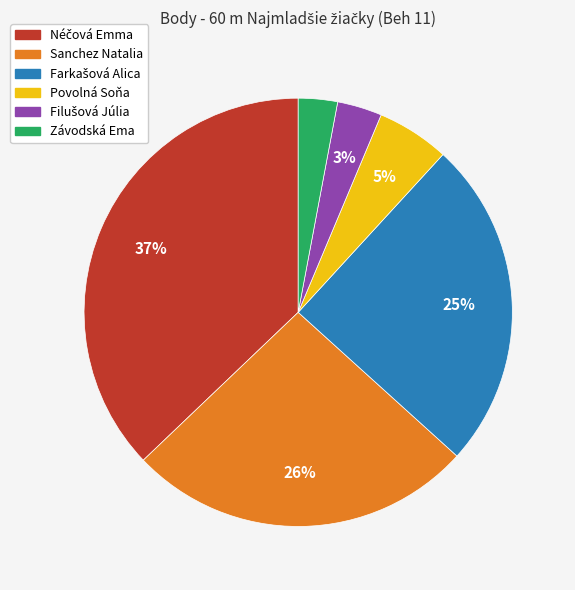

Which has a higher value, Závodská Ema or Sanchez Natalia?

Sanchez Natalia